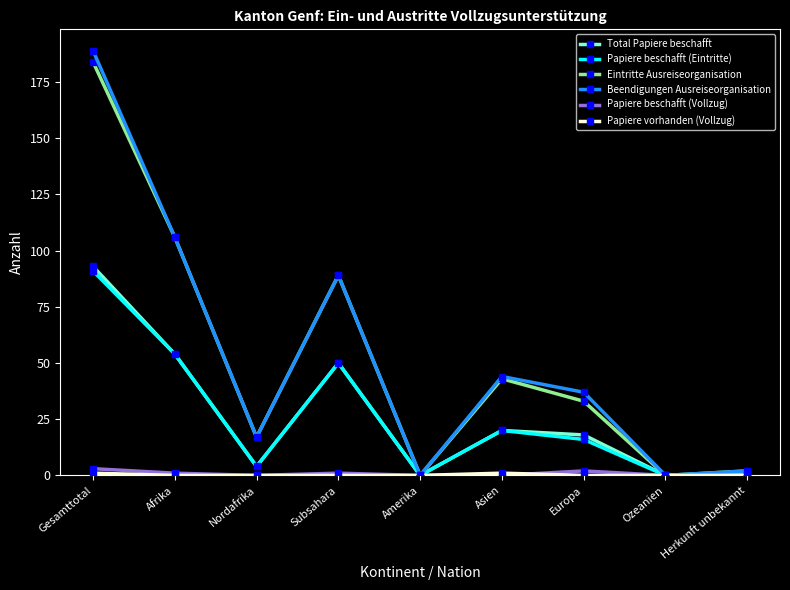

What is the difference between the highest and lowest values at Asien?

44